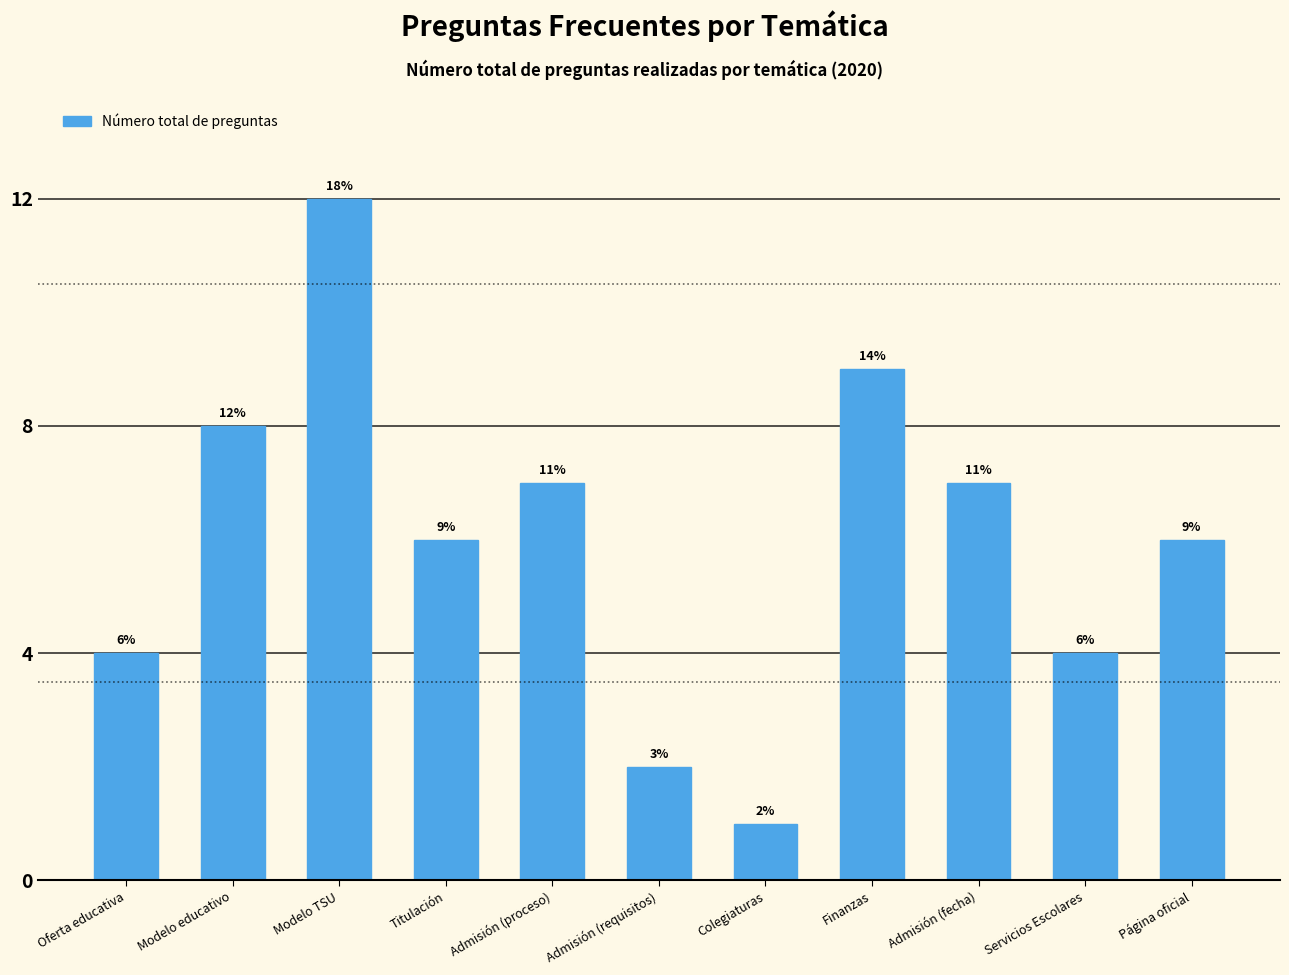

Count the number of categories in the chart.

11